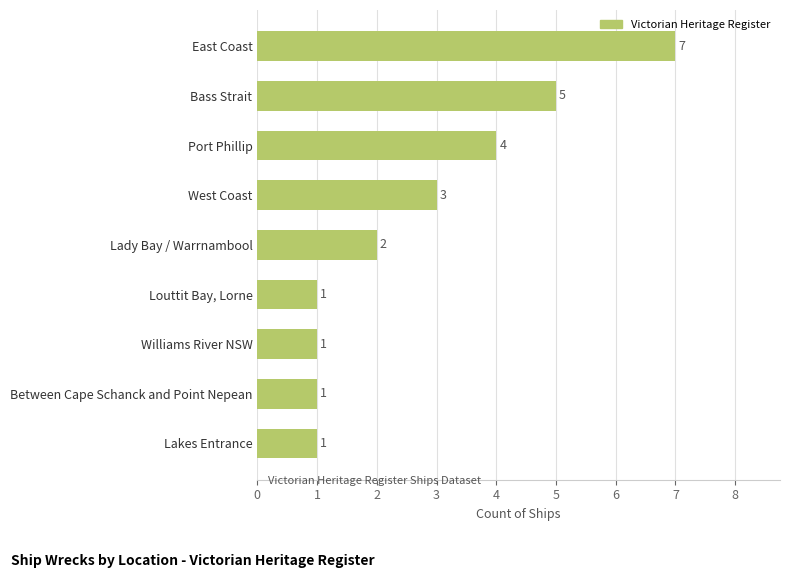

Approximately how many times larger is the value at Louttit Bay, Lorne compared to Lady Bay / Warrnambool?

0.5